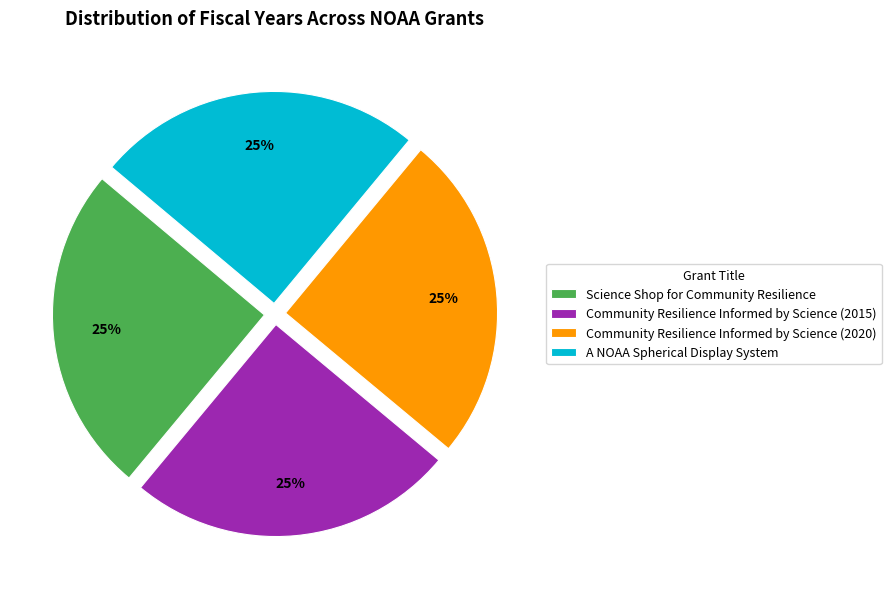

Is Community Resilience Informed by Science (2015) the majority of the pie?

No